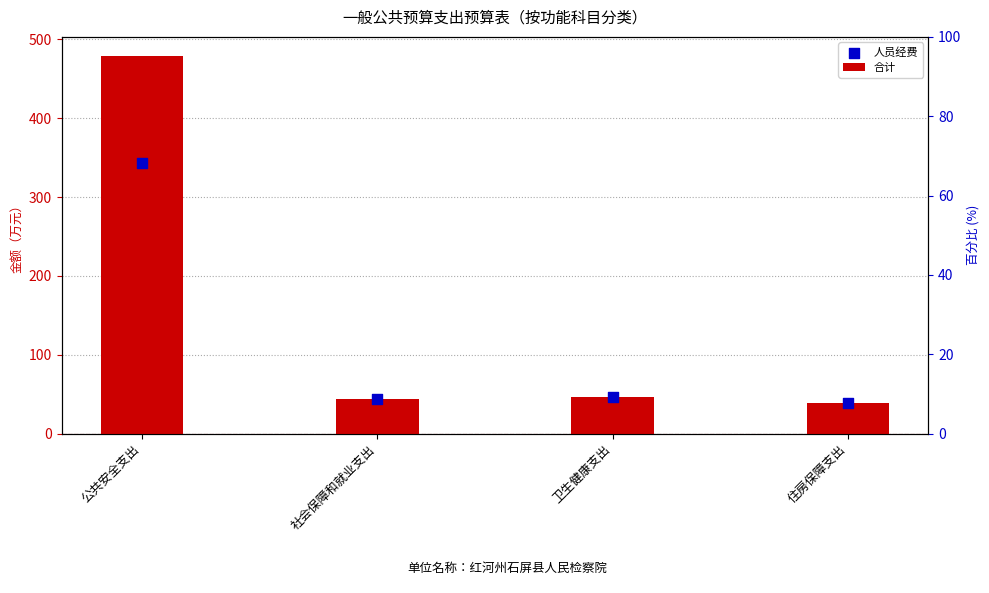

What is the total value across all series at 住房保障支出?

78.7